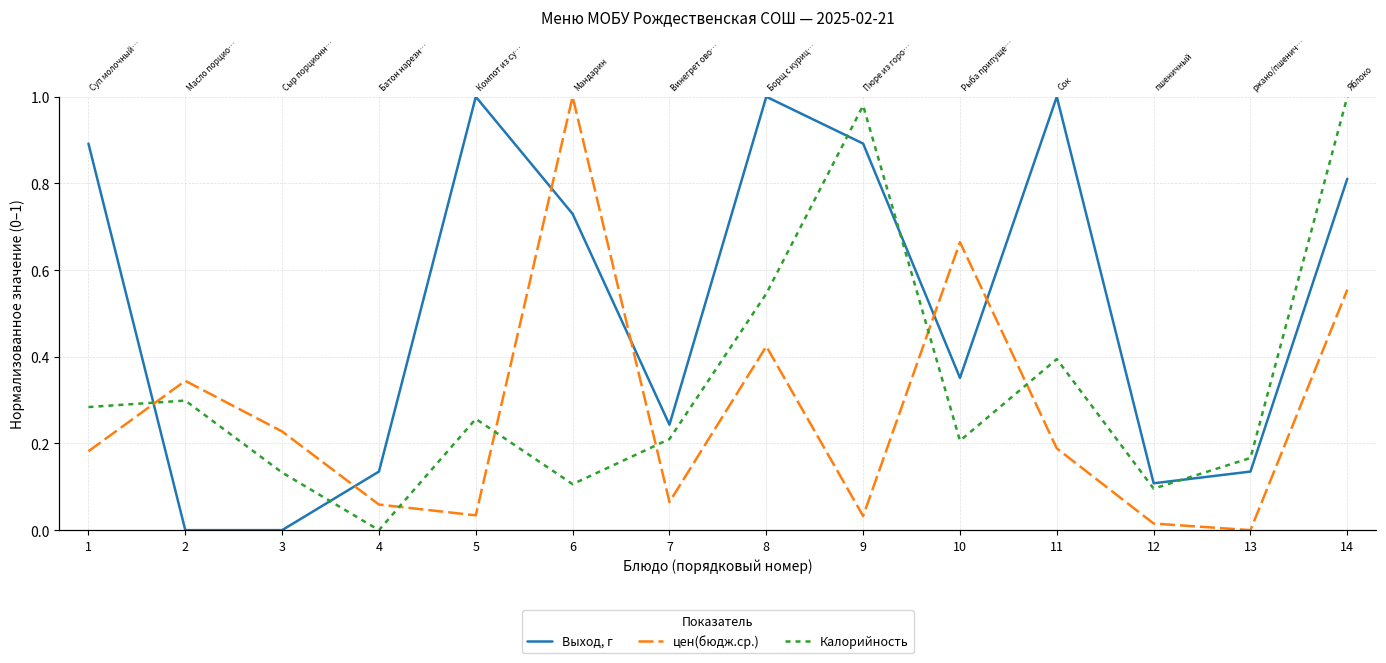

Is this an area chart (filled region under the line)?

No